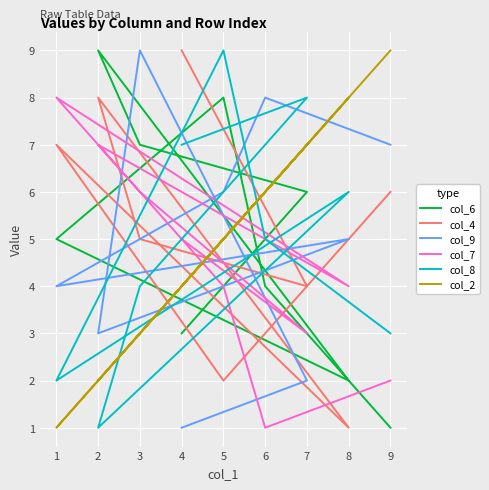

How many data points in col_2 are less than 5?

4